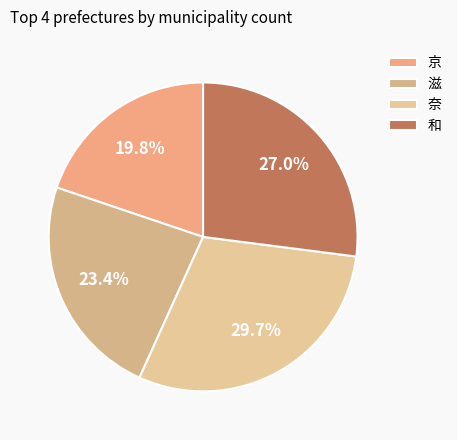

To the nearest percent, what is the difference between the largest and smallest slice percentages?

10%